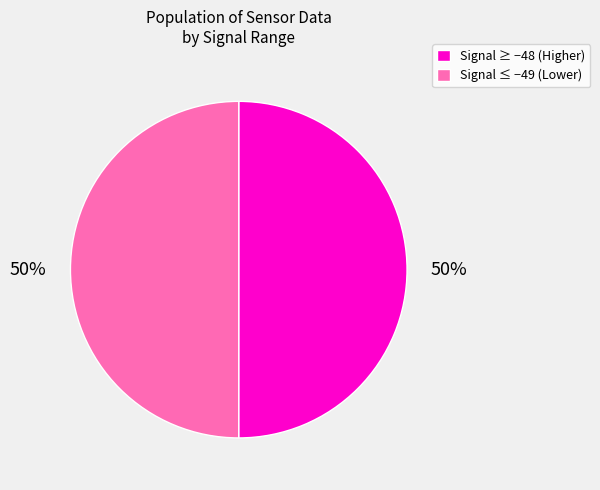

What percentage is the Signal ≤ −49 (Lower) slice, to the nearest percent?

50%